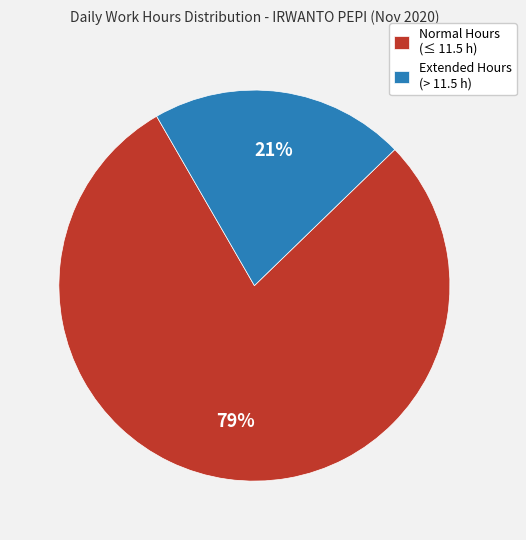

How many slices are in this pie chart?

2